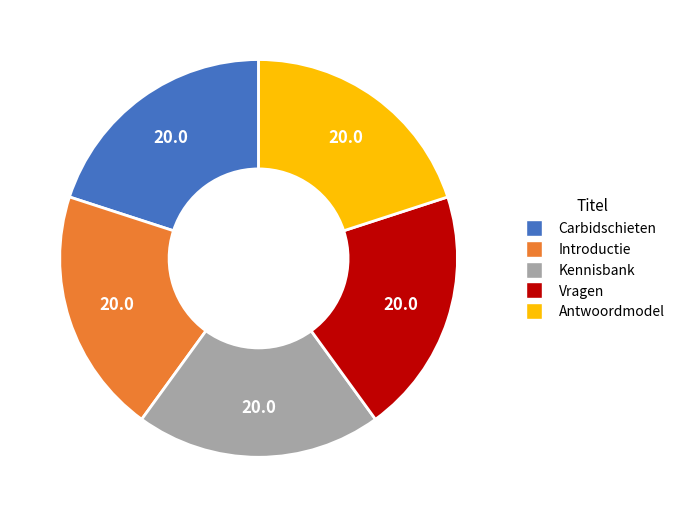

Is it true that Carbidschieten is 29% of the pie?

False